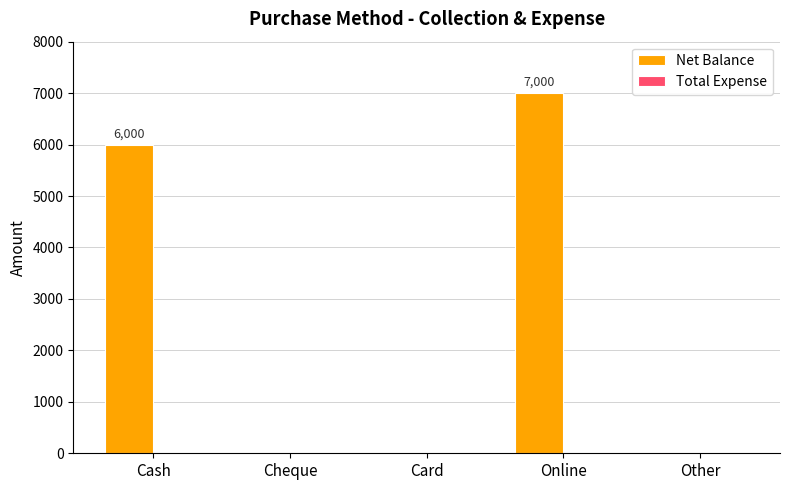

Count the number of values greater than 0.

2